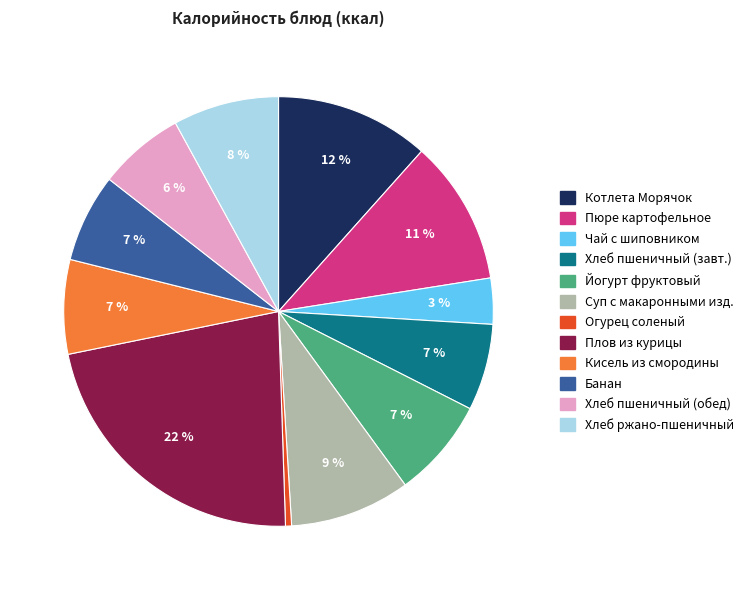

To the nearest percent, what is the average slice percentage?

8%